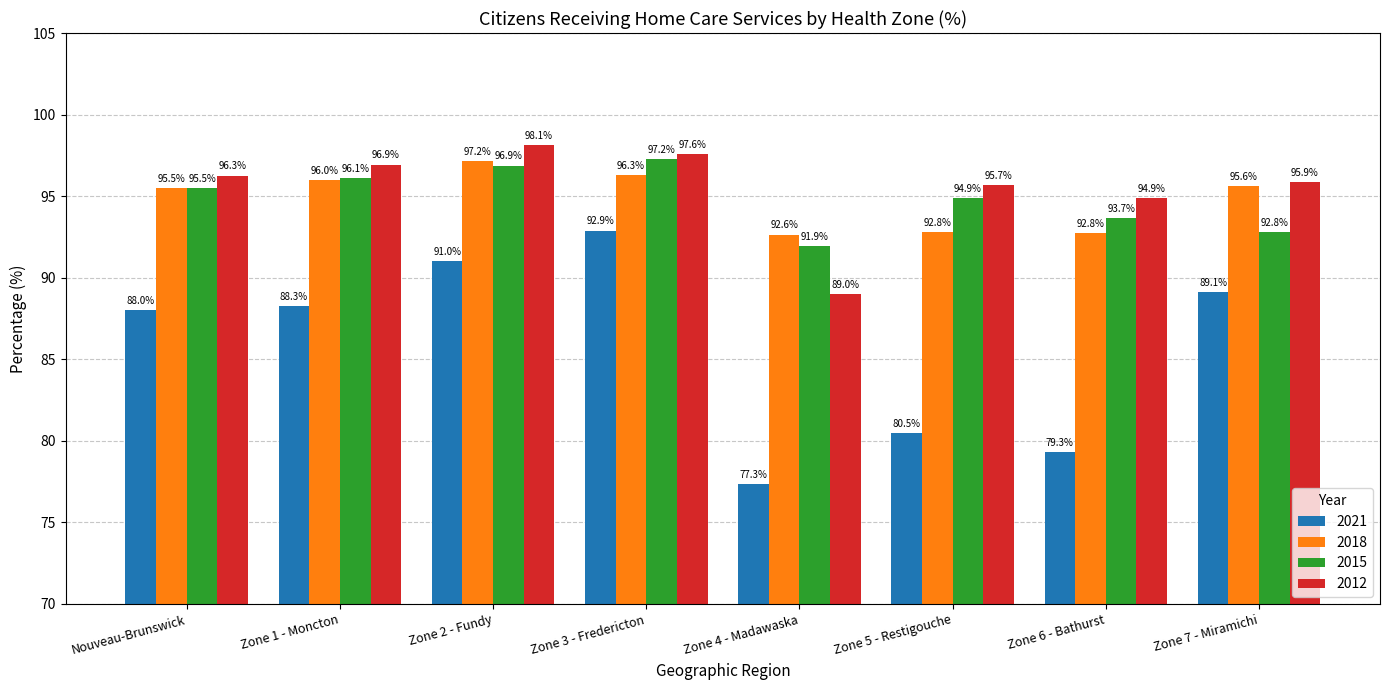

Reading left to right, transcribe all the data shown in this chart.

2021: Nouveau-Brunswick=88.0	Zone 1 - Moncton=88.3	Zone 2 - Fundy=91.0	Zone 3 - Fredericton=92.9	Zone 4 - Madawaska=77.3	Zone 5 - Restigouche=80.5	Zone 6 - Bathurst=79.3	Zone 7 - Miramichi=89.1
2018: Nouveau-Brunswick=95.5	Zone 1 - Moncton=96.0	Zone 2 - Fundy=97.2	Zone 3 - Fredericton=96.3	Zone 4 - Madawaska=92.6	Zone 5 - Restigouche=92.8	Zone 6 - Bathurst=92.8	Zone 7 - Miramichi=95.6
2015: Nouveau-Brunswick=95.5	Zone 1 - Moncton=96.1	Zone 2 - Fundy=96.9	Zone 3 - Fredericton=97.2	Zone 4 - Madawaska=91.9	Zone 5 - Restigouche=94.9	Zone 6 - Bathurst=93.7	Zone 7 - Miramichi=92.8
2012: Nouveau-Brunswick=96.3	Zone 1 - Moncton=96.9	Zone 2 - Fundy=98.1	Zone 3 - Fredericton=97.6	Zone 4 - Madawaska=89.0	Zone 5 - Restigouche=95.7	Zone 6 - Bathurst=94.9	Zone 7 - Miramichi=95.9